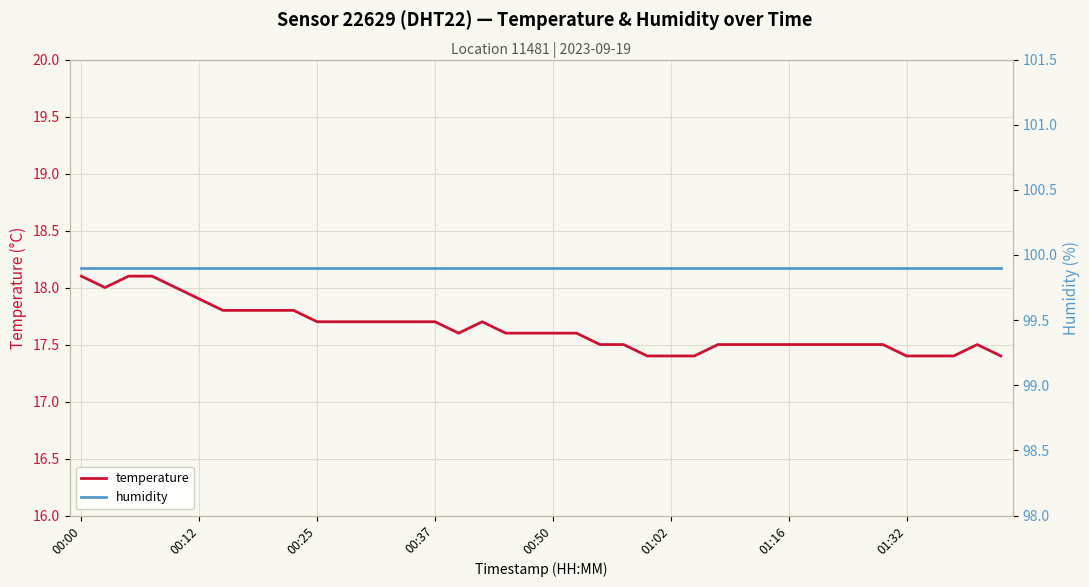

What is the value of the humidity point at the 40th from the left?

99.9